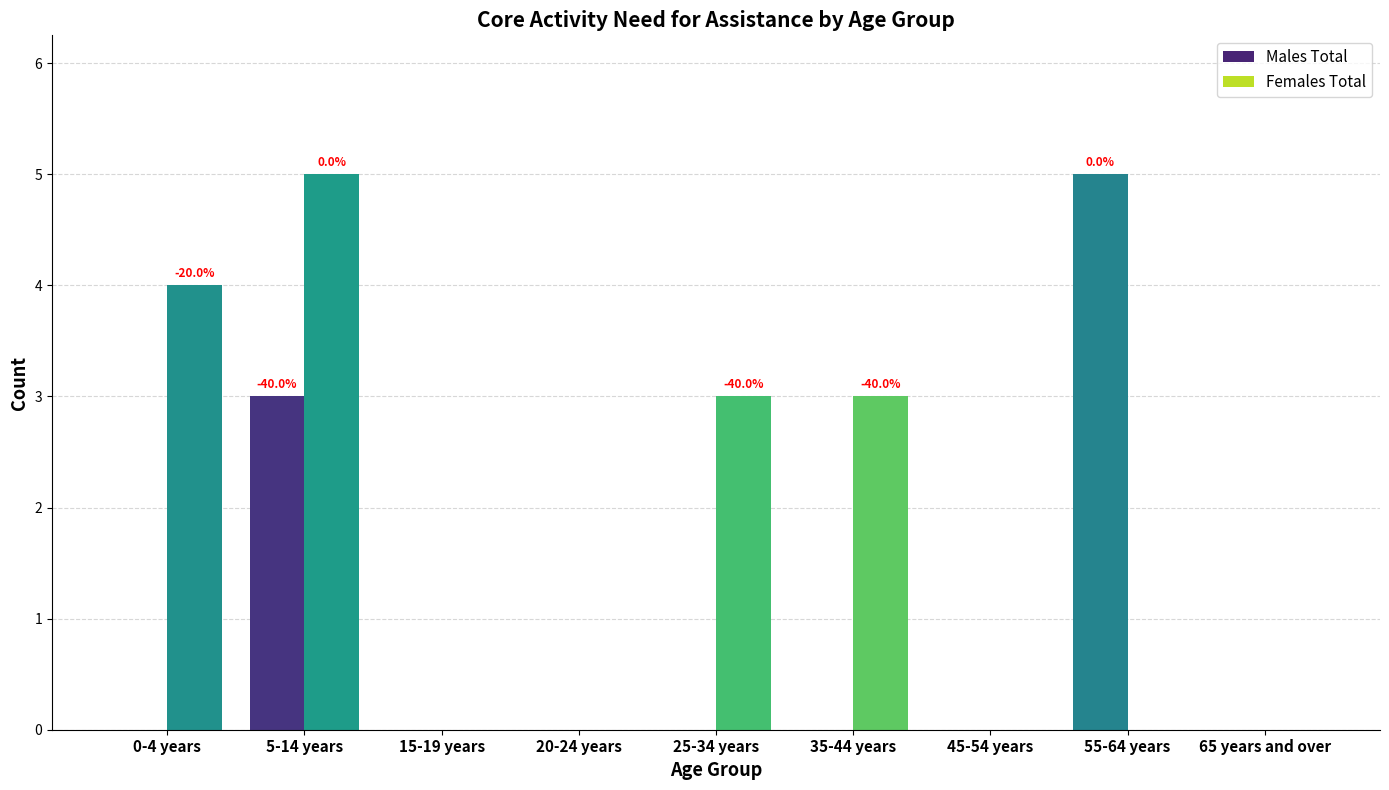

What are all the series names shown in the legend?

Males Total, Females Total